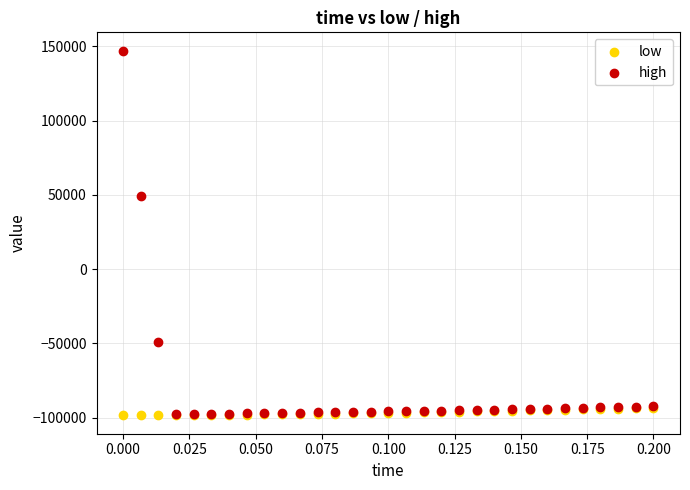

What are all the series names shown in the legend?

low, high